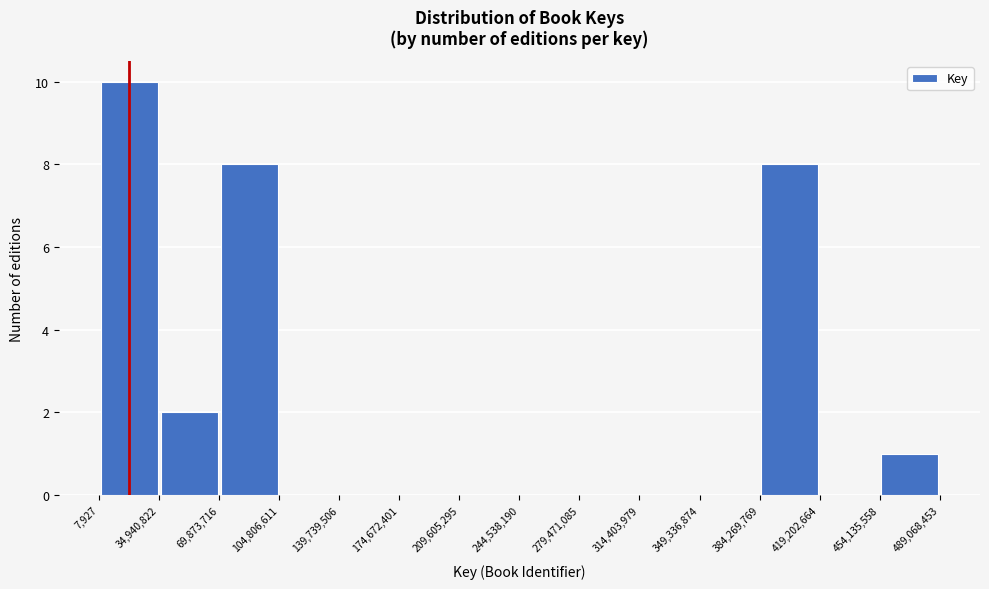

Over which range of the x-axis is the bar tallest?

7,927 to 34,940,822